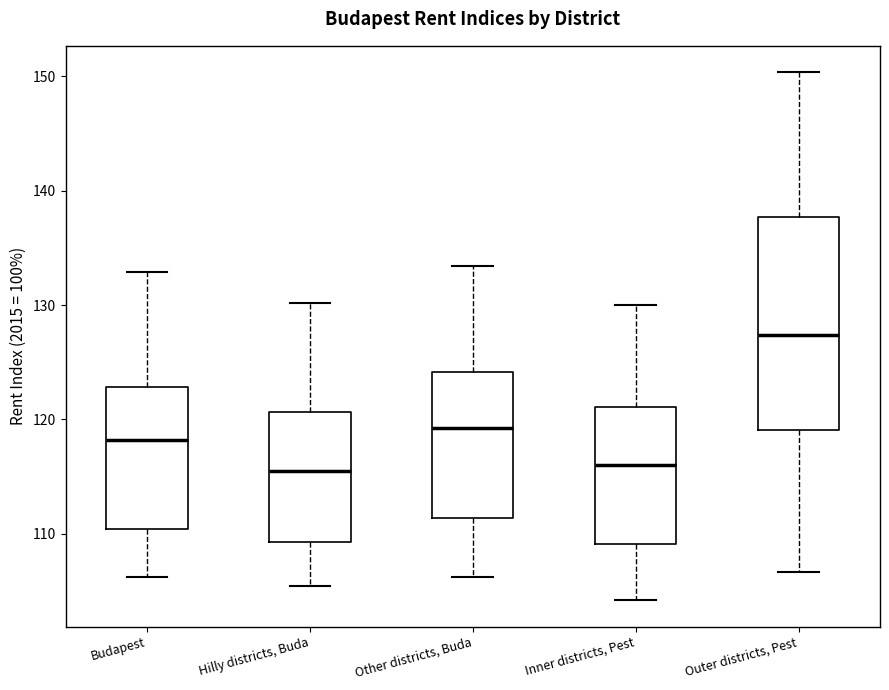

Reading left to right, transcribe this box plot: for each box, give where its median line is, the range the box spans, and where its two whiskers end, as read against the y-axis. The values are not printed on the chart, so give them approximately, as read against the axis.

Budapest: median 118, box 110 to 123, whiskers 106 to 133
Hilly districts, Buda: median 115, box 109 to 121, whiskers 105 to 130
Other districts, Buda: median 119, box 111 to 124, whiskers 106 to 133
Inner districts, Pest: median 116, box 109 to 121, whiskers 104 to 130
Outer districts, Pest: median 127, box 119 to 138, whiskers 107 to 150